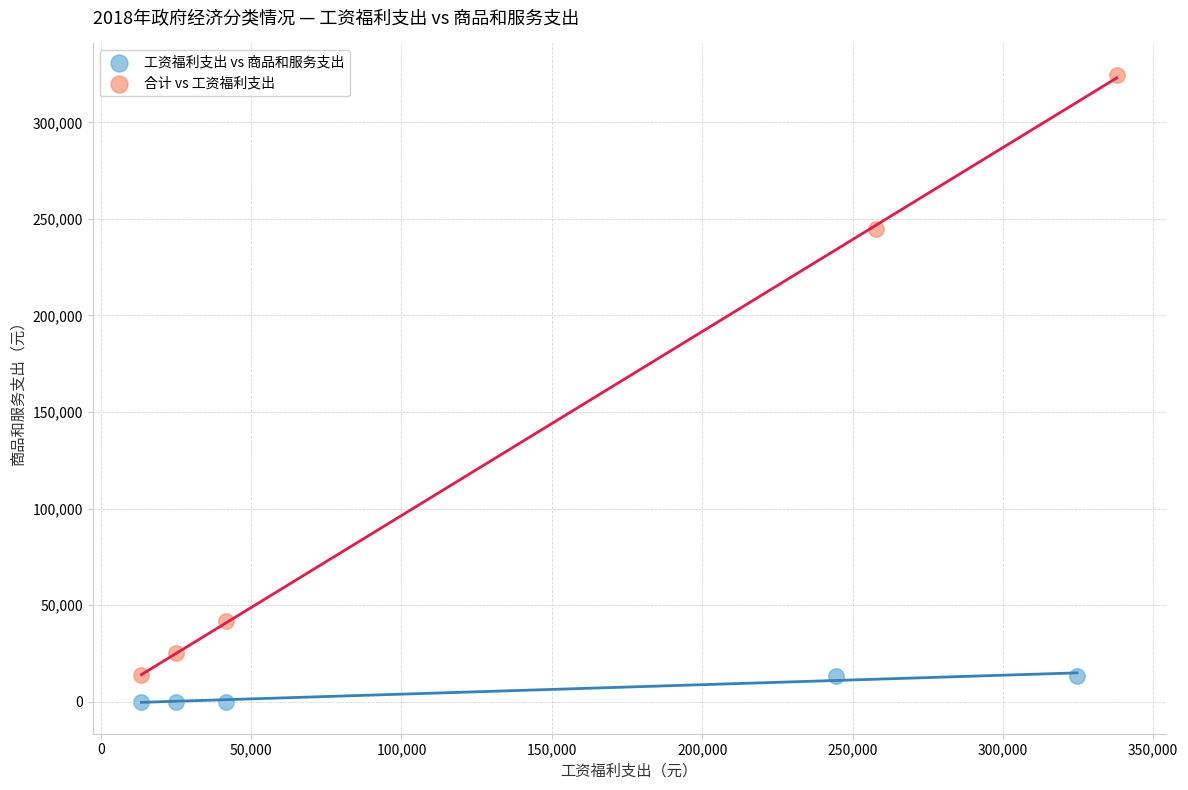

Which series has the largest Y range (max minus min)?

合计 vs 工资福利支出